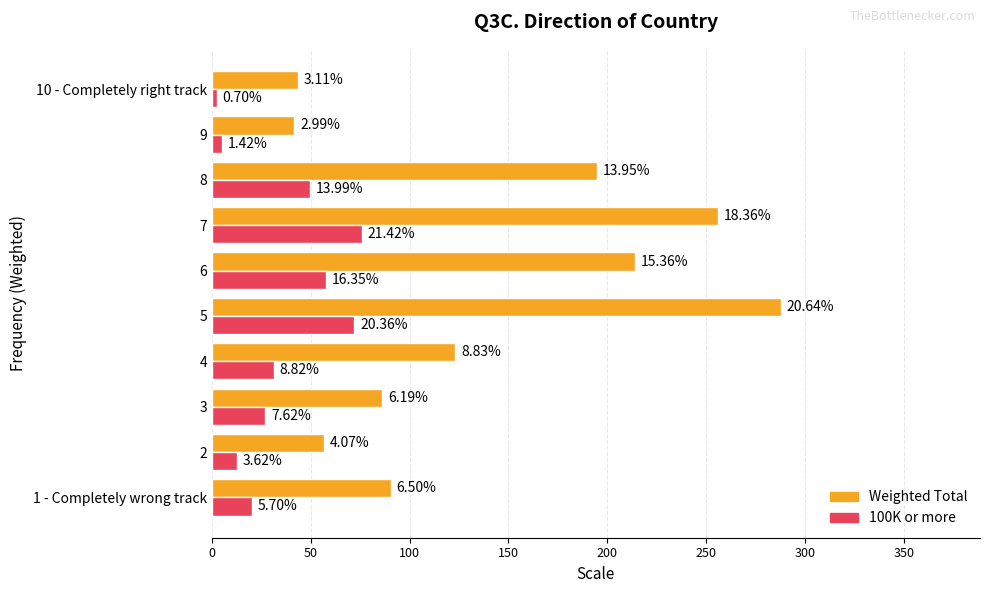

Which series has the largest total across all categories?

Weighted Total